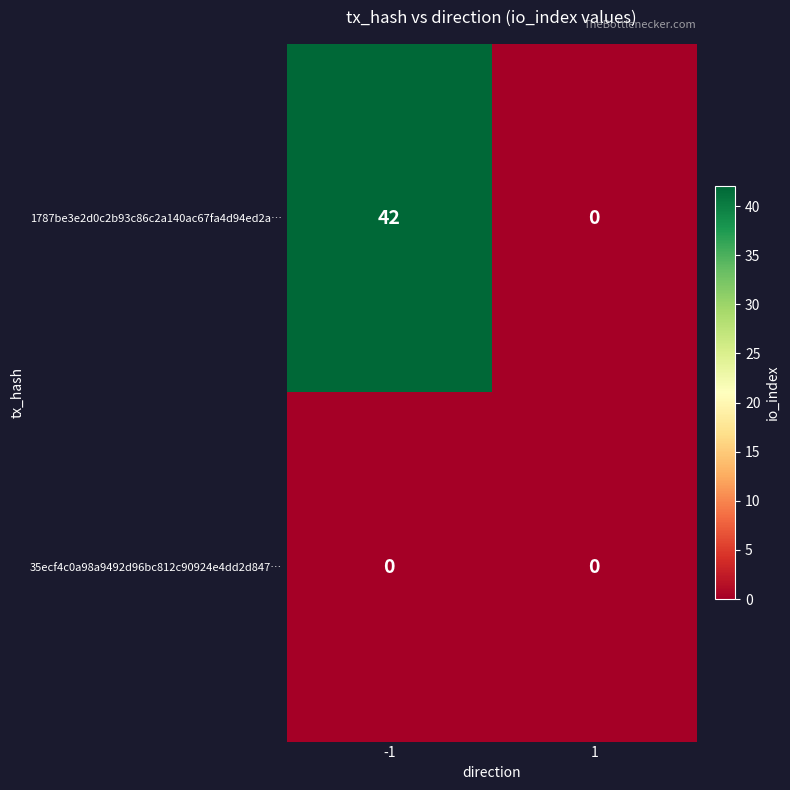

Which series changed the most between -1 and 1?

1787be3e2d0c2b93c86c2a140ac67fa4d94ed2a…